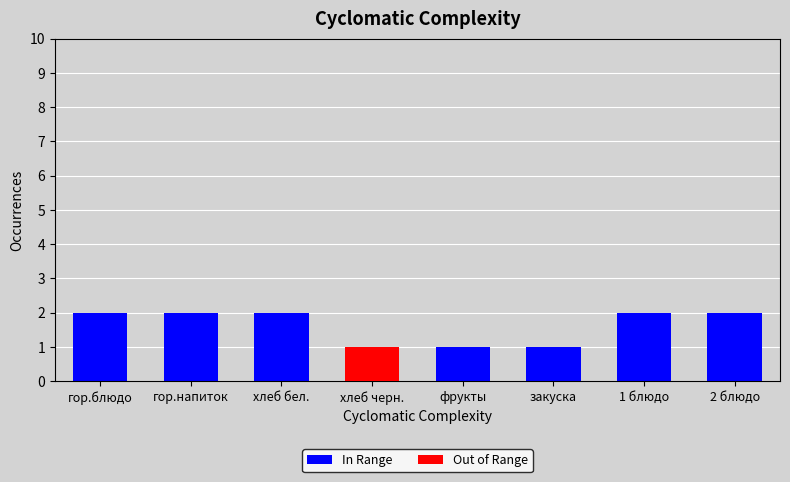

The Out of Range series shows 0 at 1 блюдо. True or false?

False